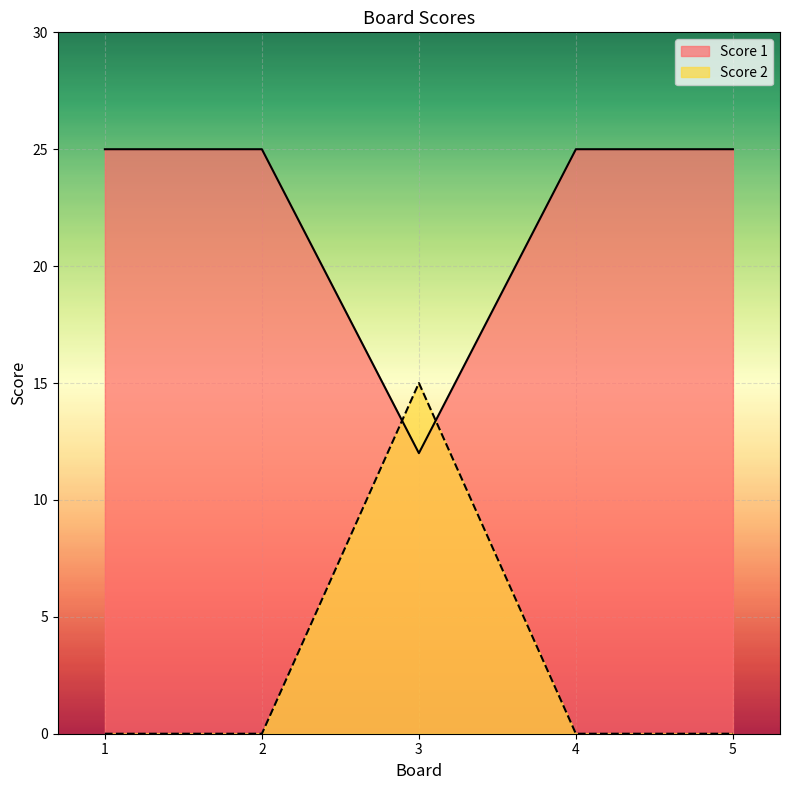

The value of Score 1 at 5 is 37. True or false?

False